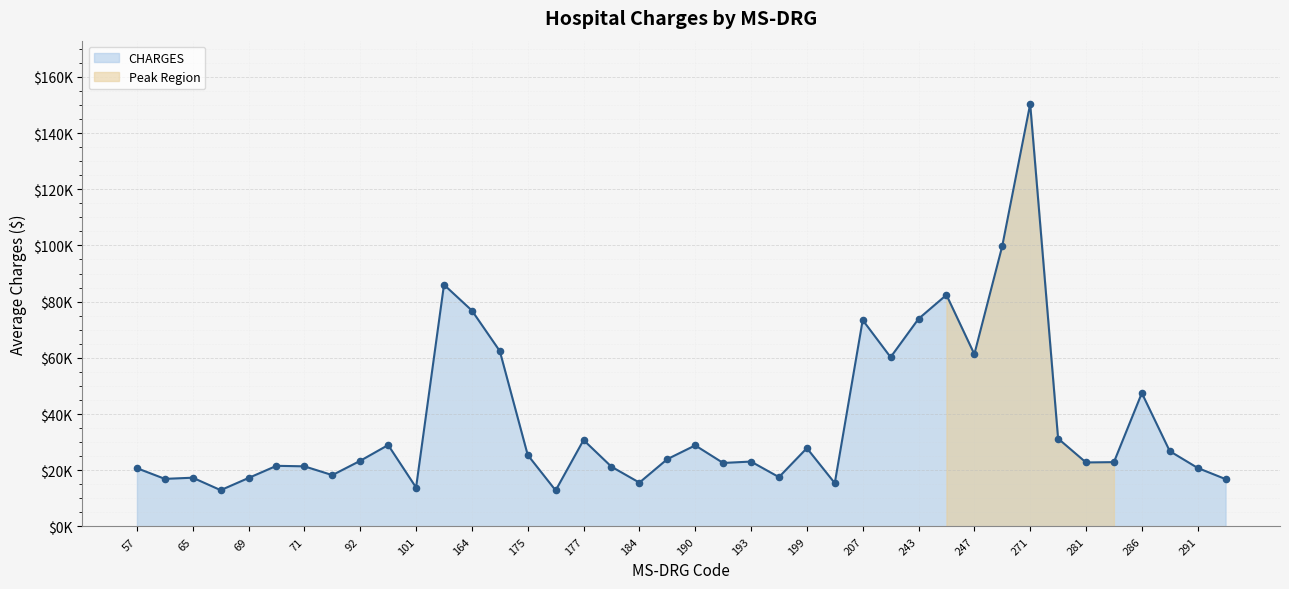

Approximately how many times larger is the value at 91 compared to 190?

0.6